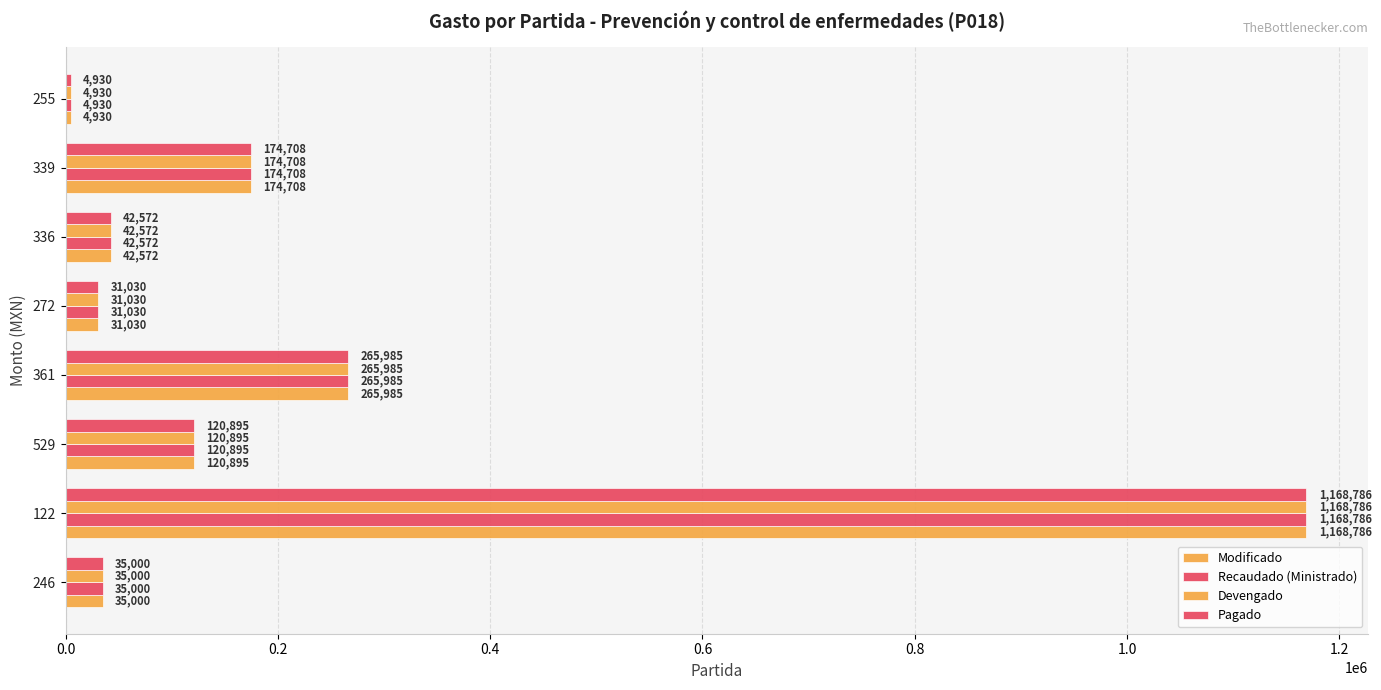

How many distinct data groups are displayed?

4